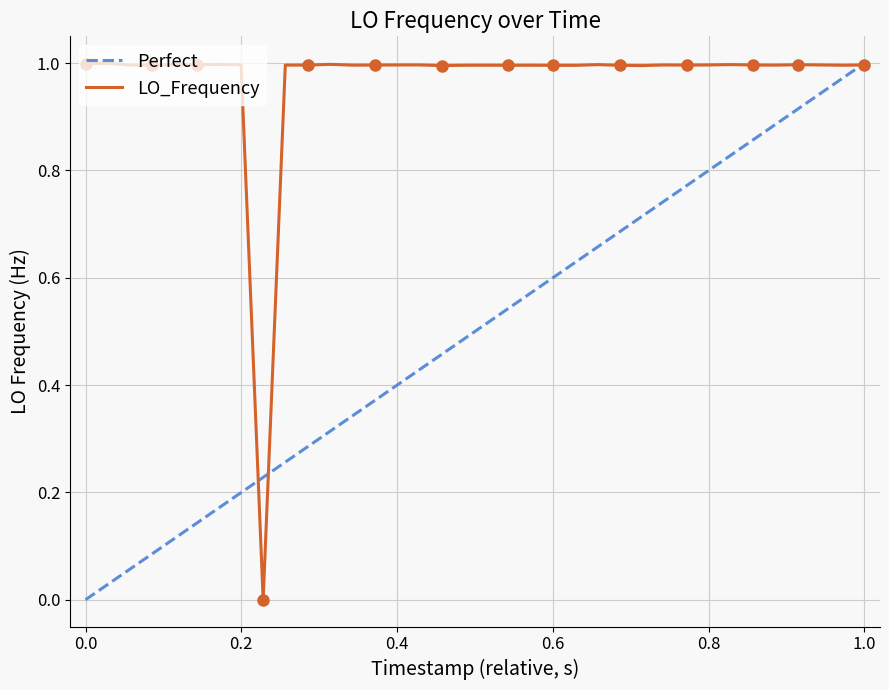

Does the chart have visible grid lines?

Yes